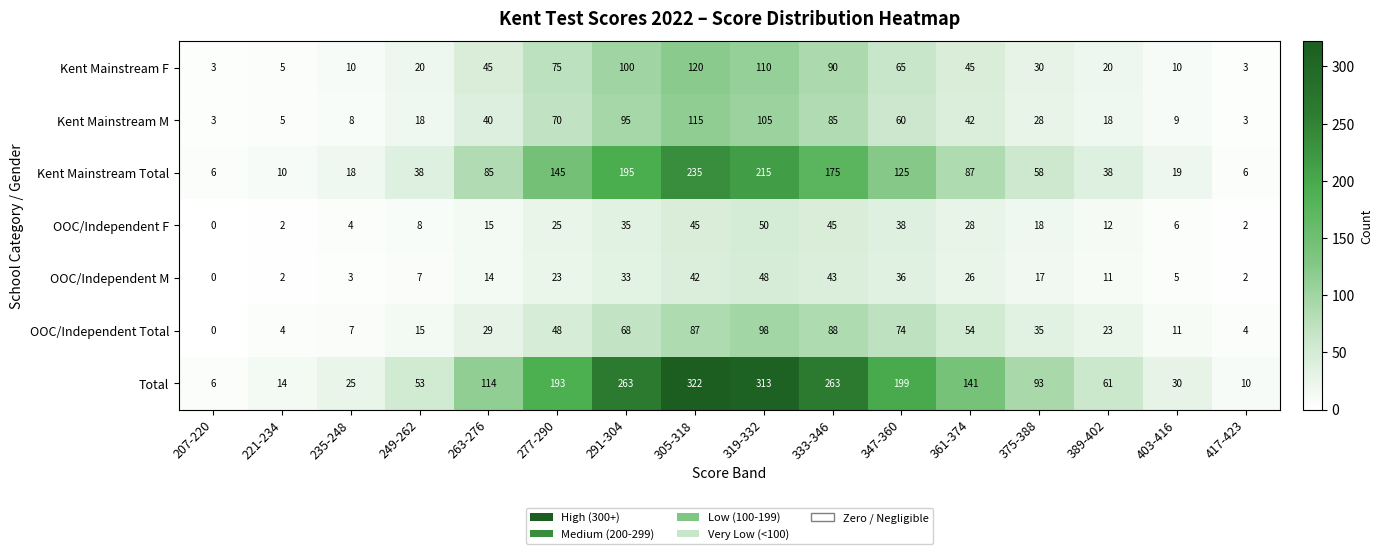

What is the difference between the maximum and minimum values in the Kent Mainstream M series?

112